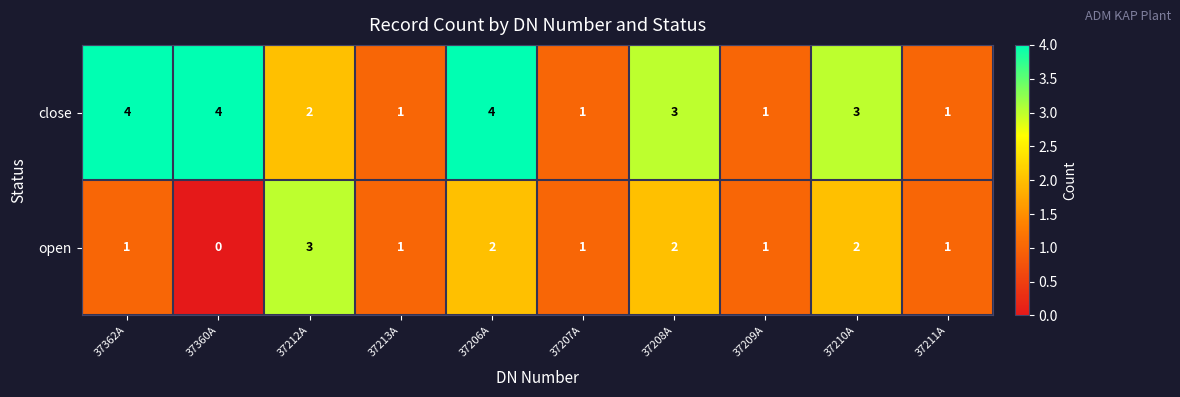

True or false: close has a value of 2 at 37212A.

True